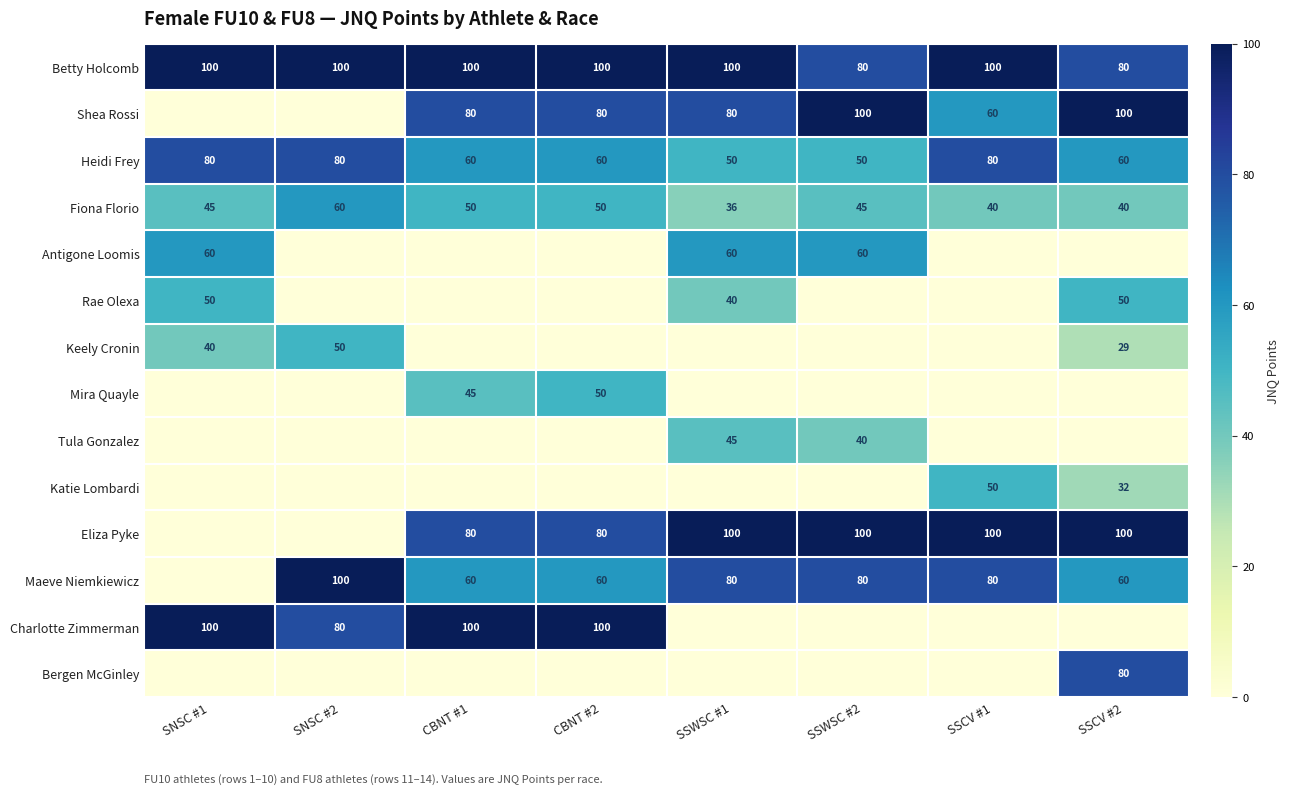

At how many categories does at least one series exceed 86?

8